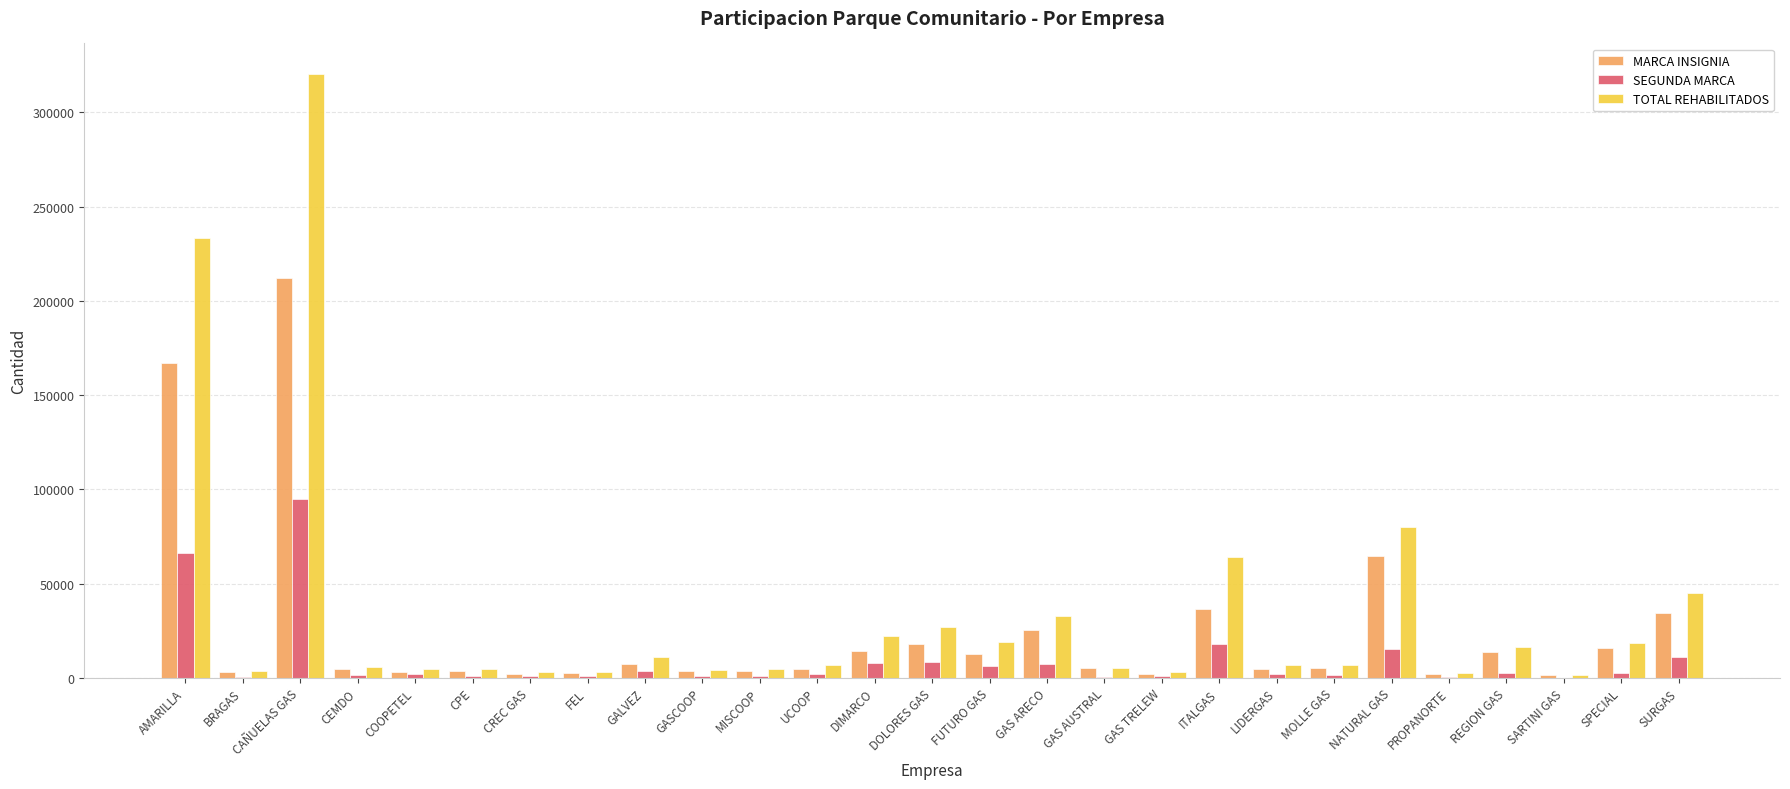

Does the chart contain stacked bars?

No